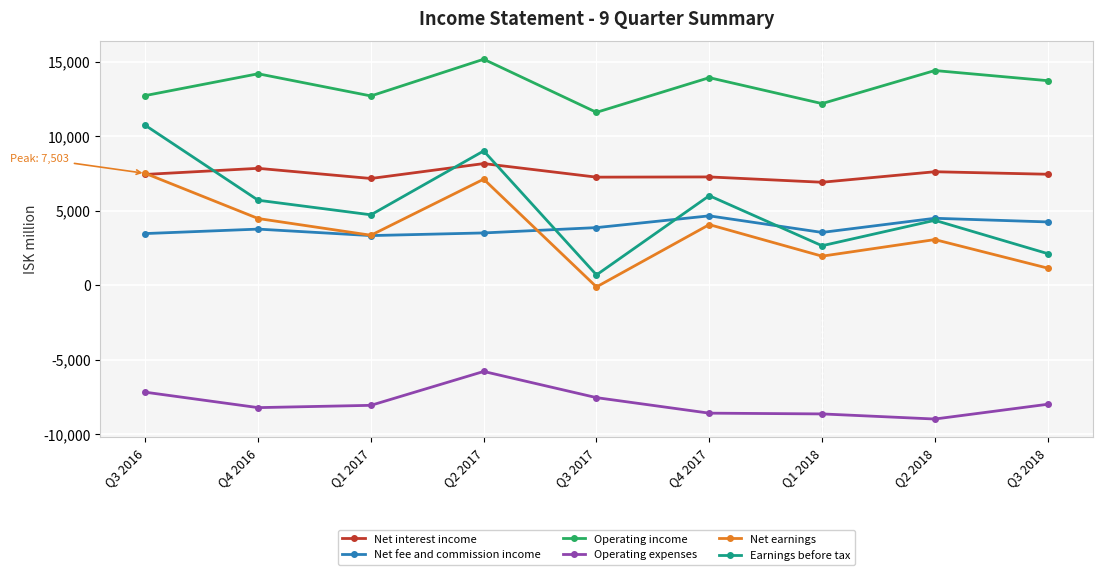

Which series has the largest range (max minus min)?

Earnings before tax